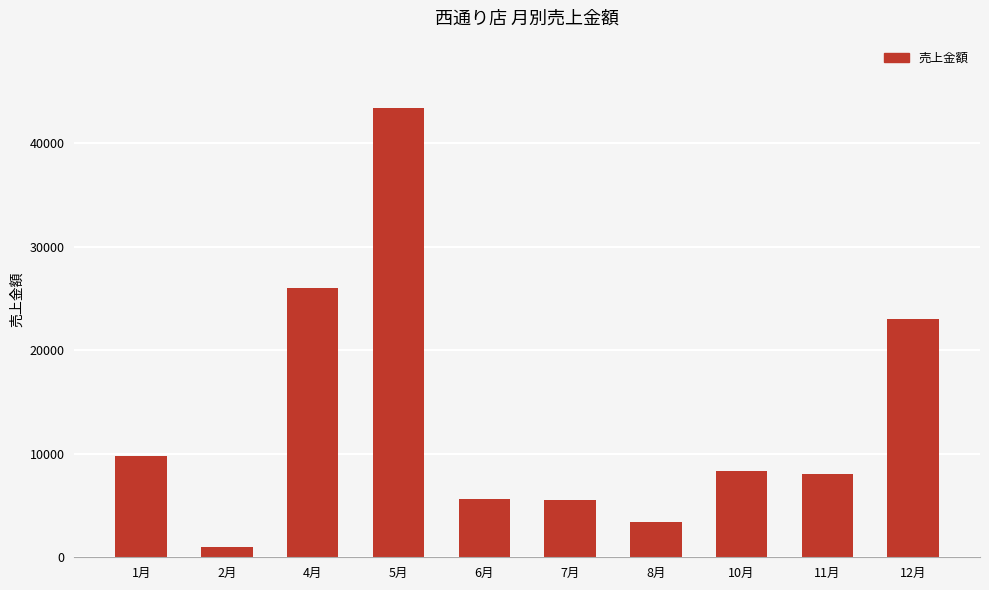

Read the value at 6月, to the nearest 10.

5640